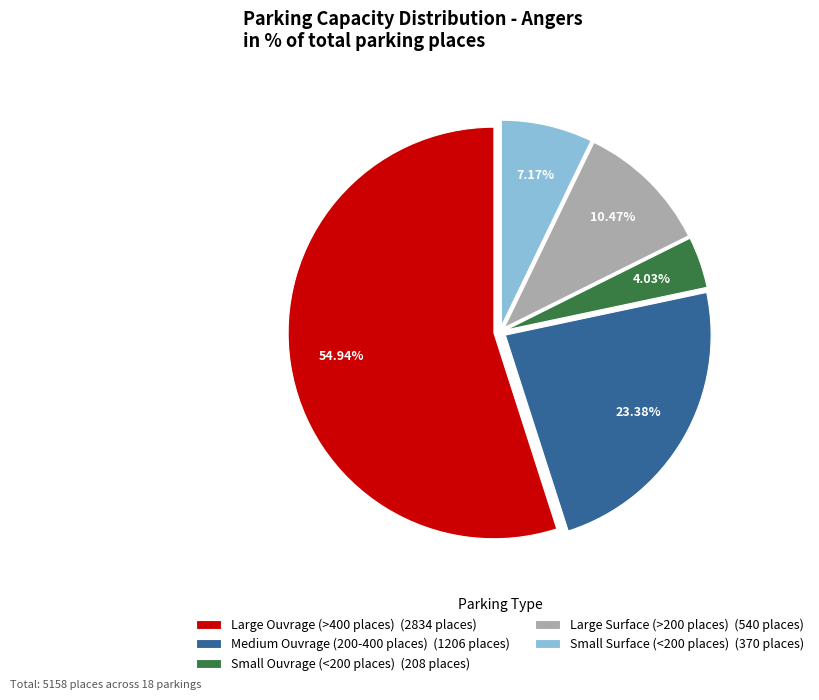

What is the largest slice in the pie chart?

Large Ouvrage (>400 places) (2834 places)